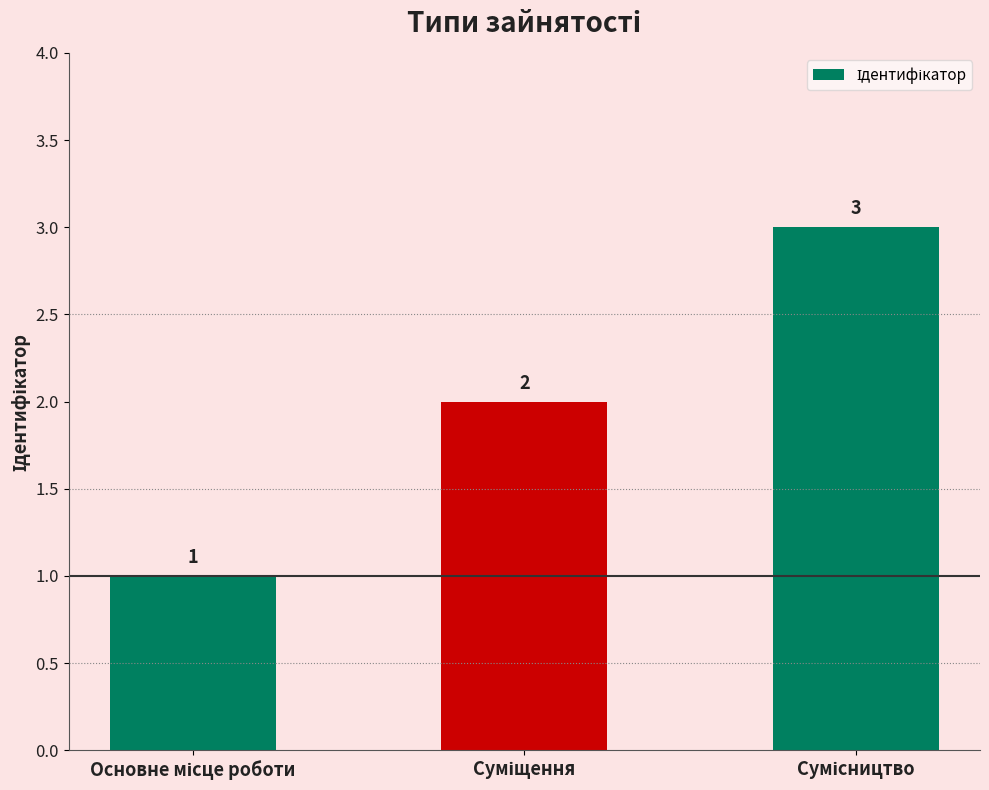

What is the sum of all values?

6